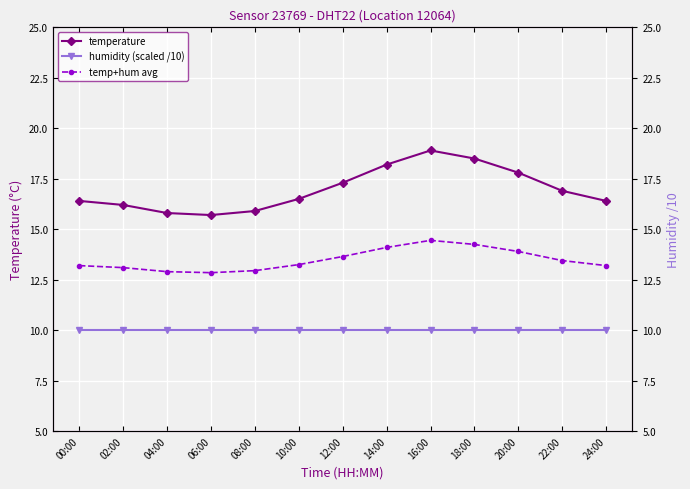

What is the minimum value shown in the chart?

10.0